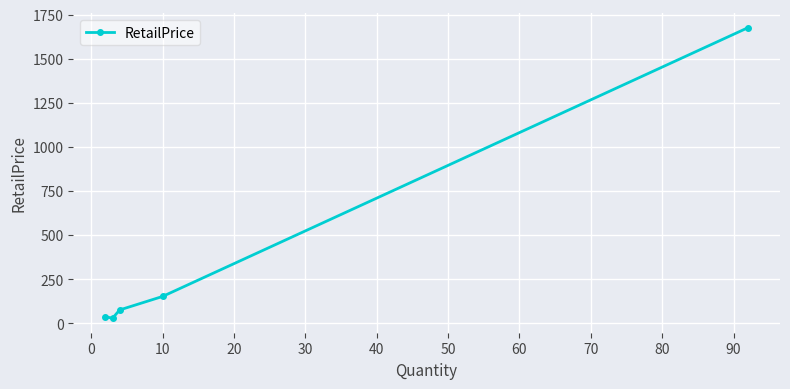

How many lines are shown in the chart?

1